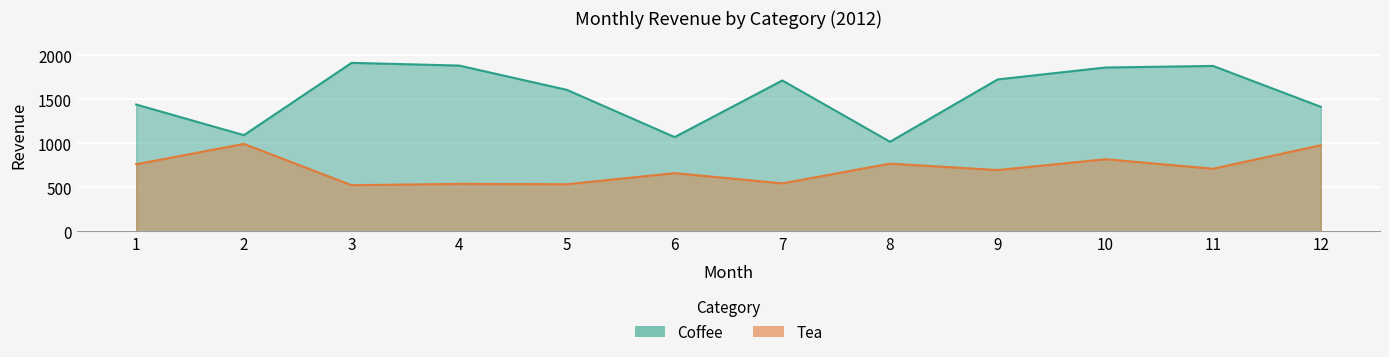

Rank the categories by Coffee value from highest to lowest.

3, 4, 11, 10, 9, 7, 5, 1, 12, 2, 6, 8